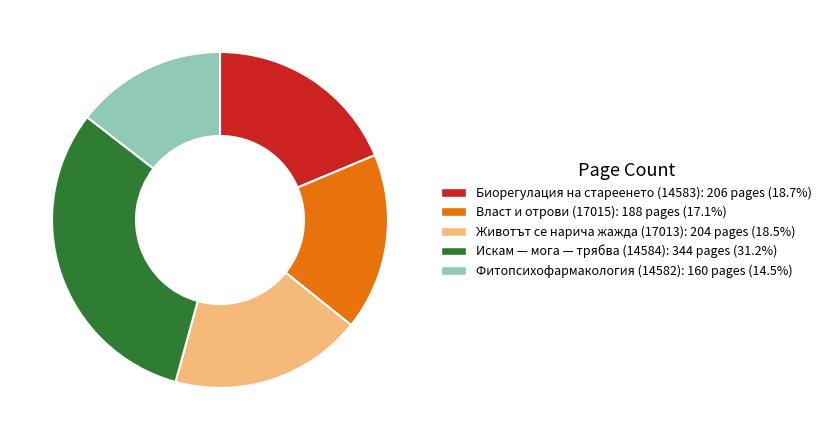

Which category has the biggest portion of the pie?

Искам — мога — трябва (14584)